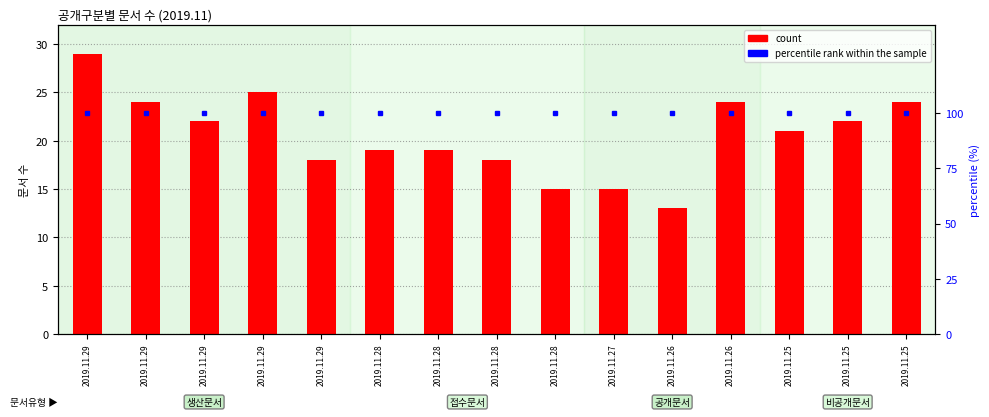

Between 2019.11.29 and 2019.11.25, which is larger?

2019.11.29